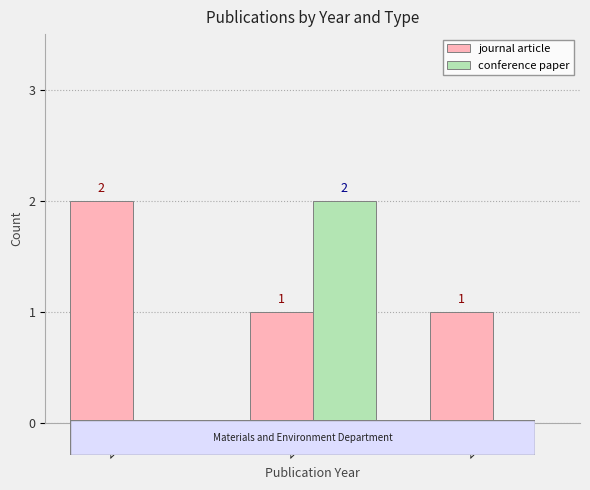

What are all the series names shown in the legend?

journal article, conference paper